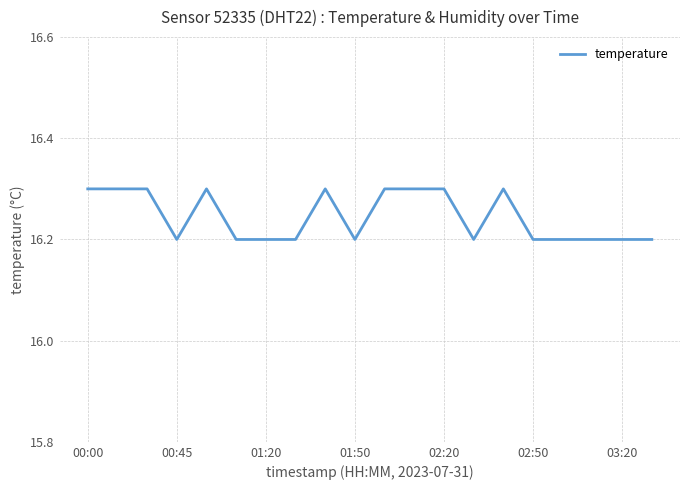

Does the chart display data point markers on the line(s)?

No